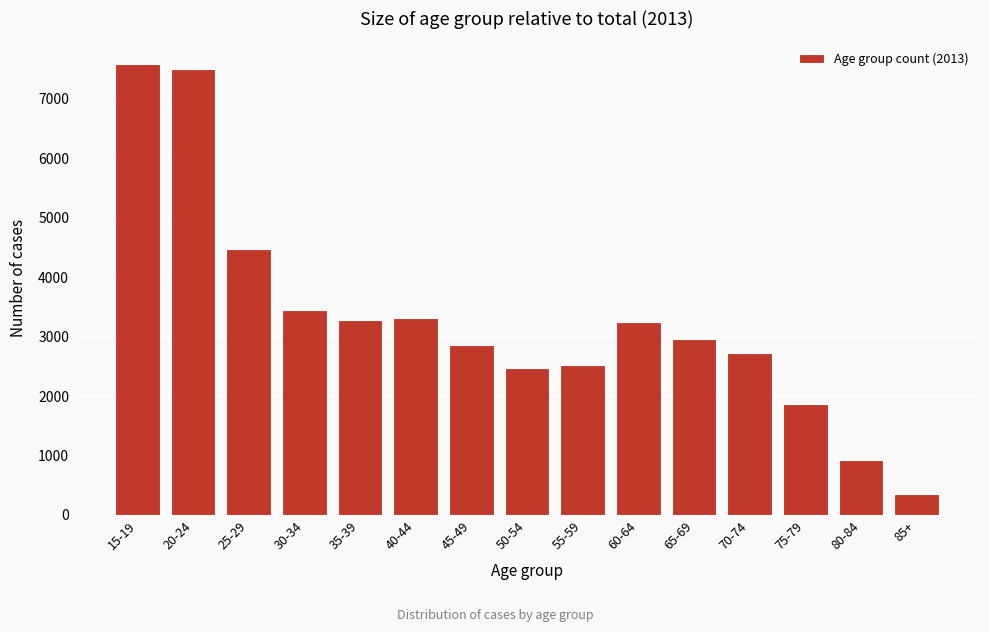

The value at 40-44 is 1461. True or false?

False